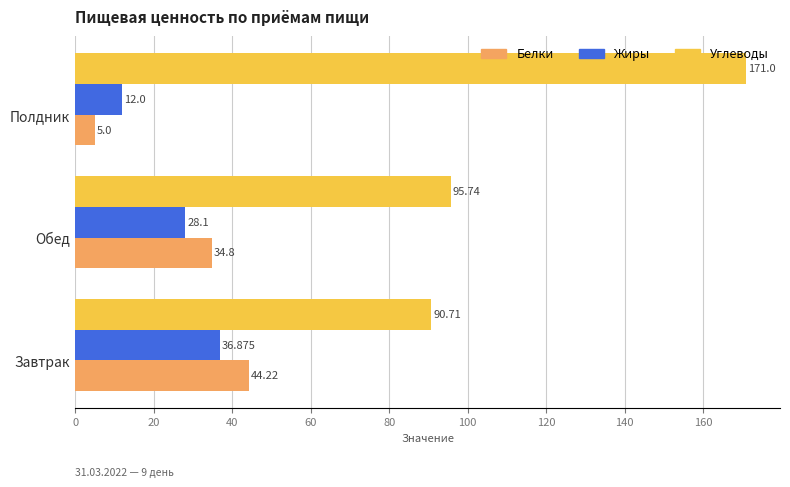

Where is Белки nearest to the value 24?

Обед